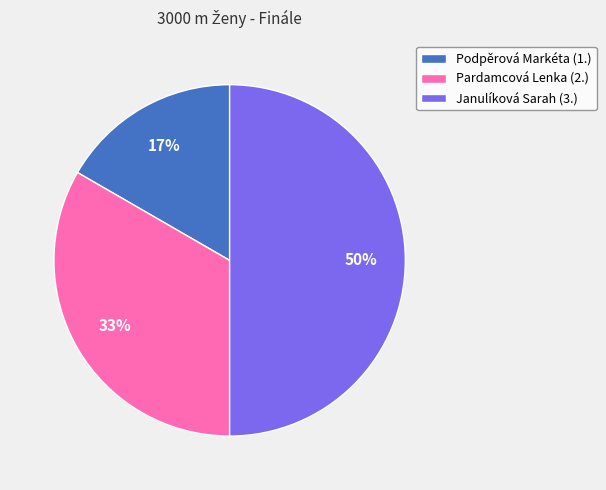

To the nearest percent, what percentage of the pie is Janulíková Sarah?

50%